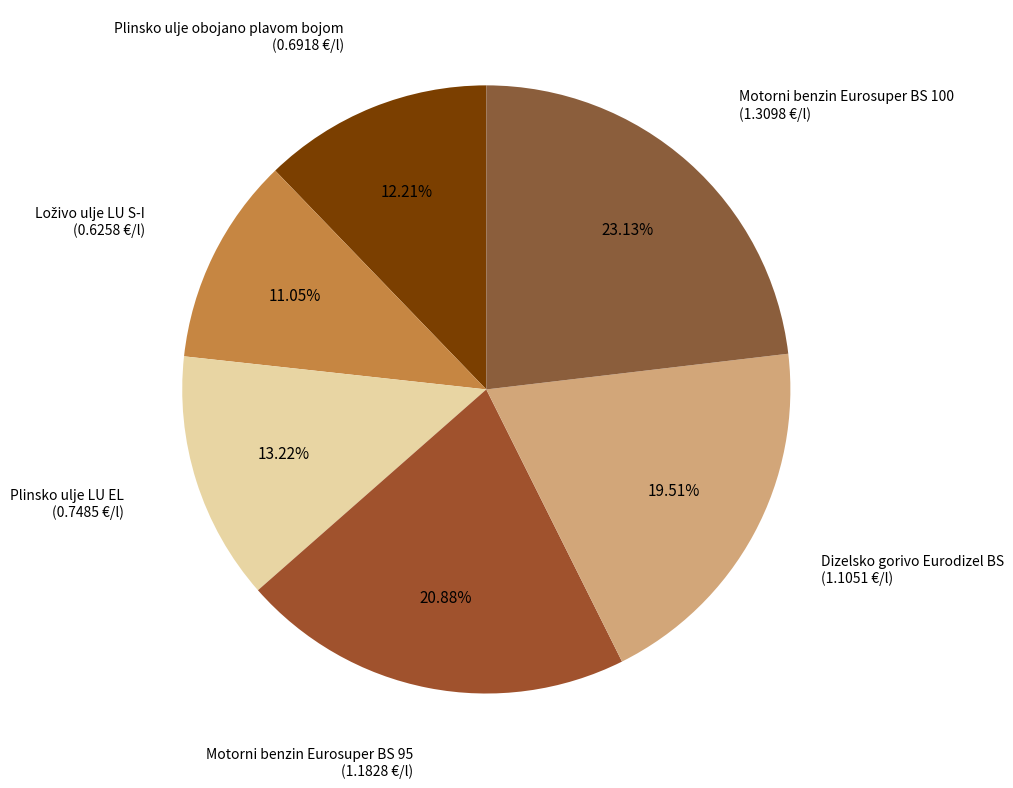

Which category has the biggest portion of the pie?

Motorni benzin Eurosuper BS 100